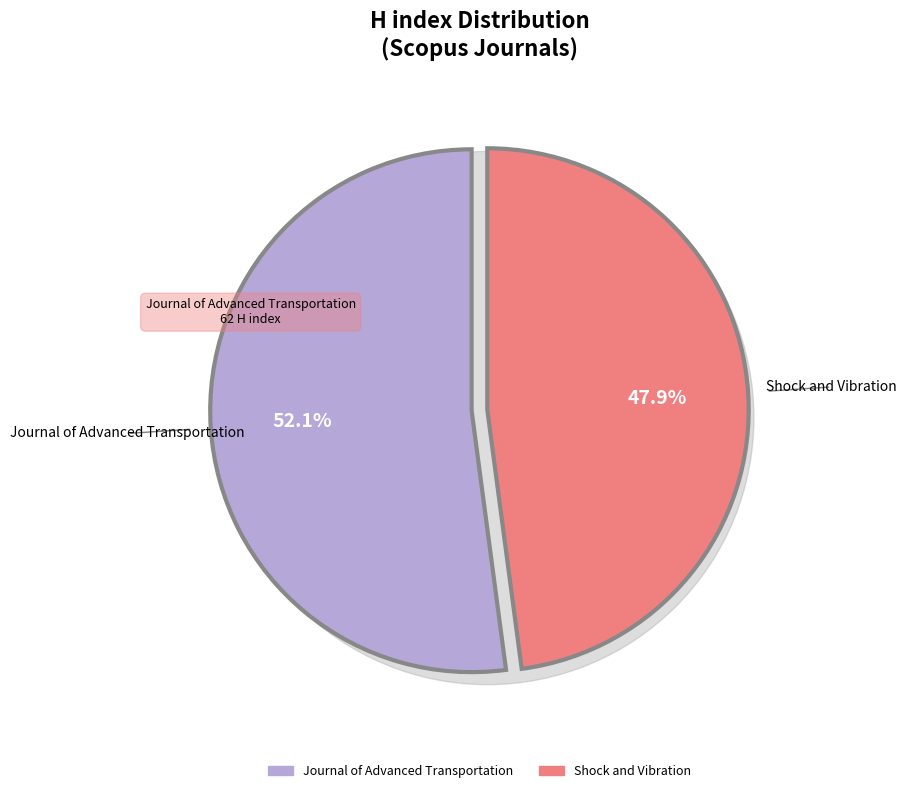

The Journal of Advanced Transportation slice represents 52% of the pie. True or false?

True